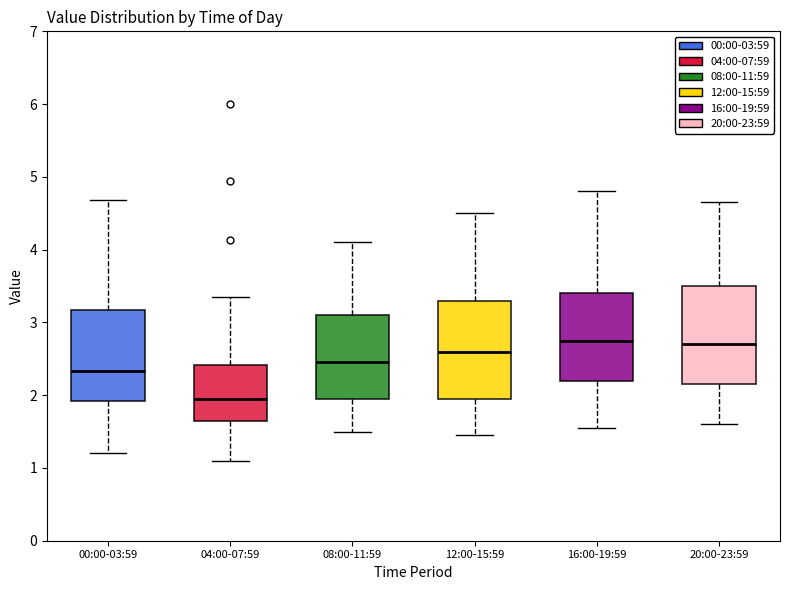

Where is the lower edge of the box for 12:00-15:59 on the y-axis? The values are not printed on the chart, so give them approximately, as read against the axis.

2.0